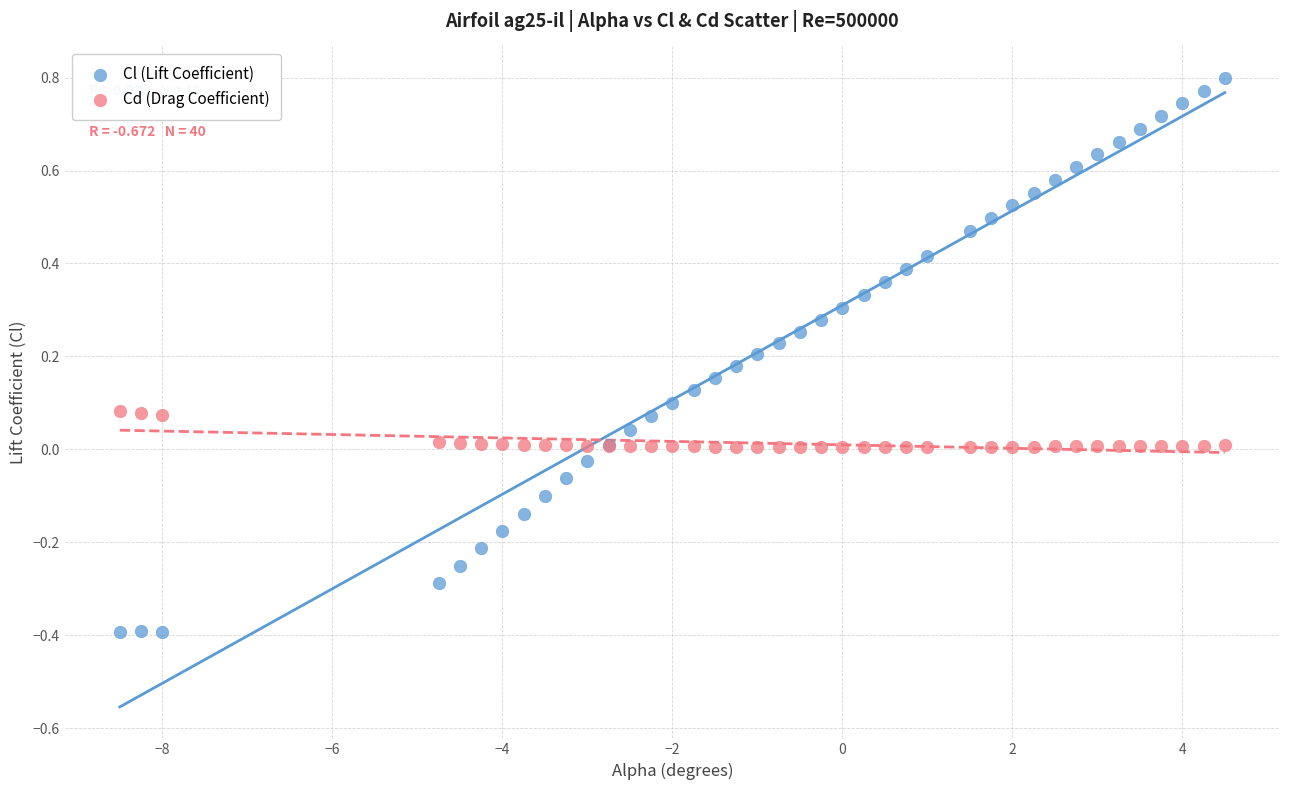

Which series has the largest Y range (max minus min)?

Cl (Lift Coefficient)